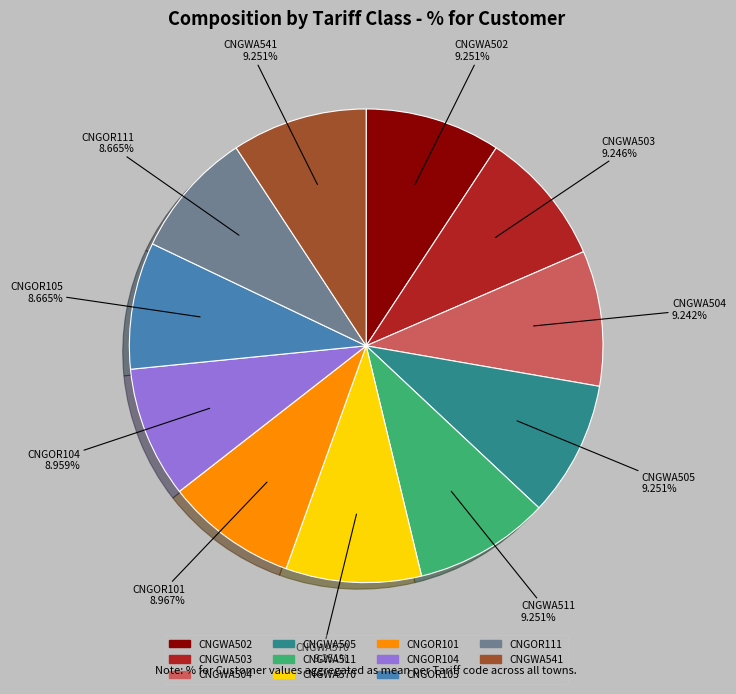

Combined, do CNGOR111 and CNGWA504 account for over 50%?

No